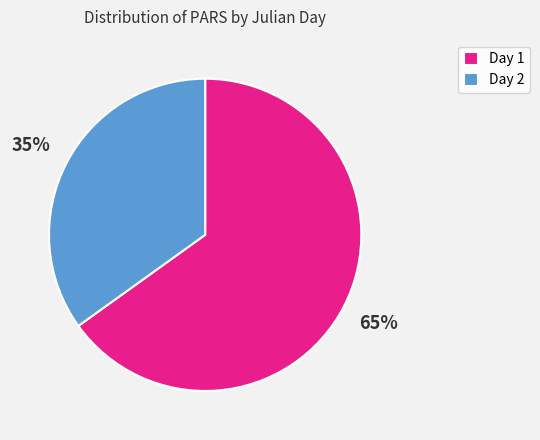

Approximately how many times larger is the value at Day 2 compared to Day 1?

0.5